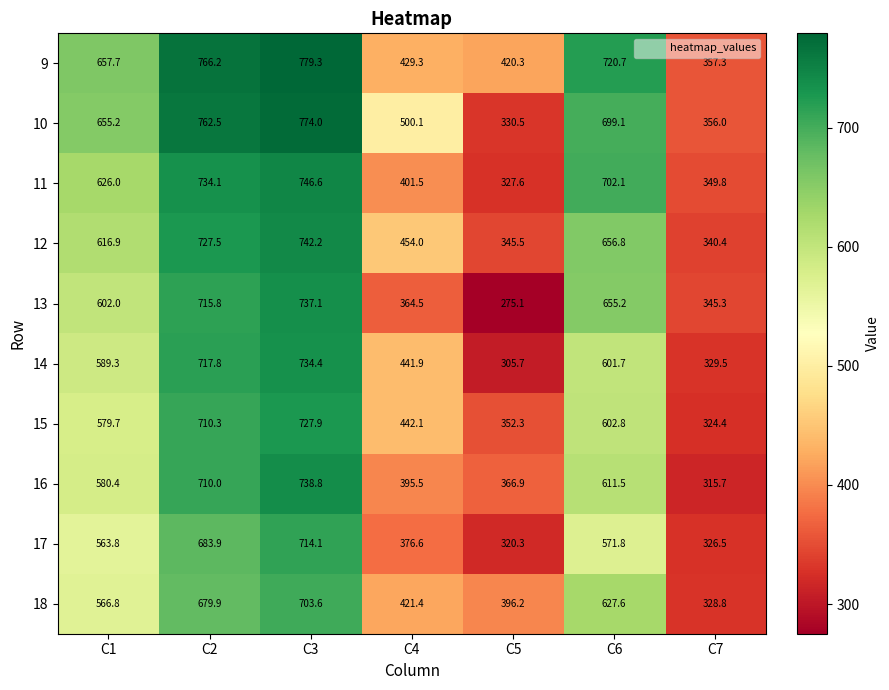

What is the maximum value for 18?

703.6